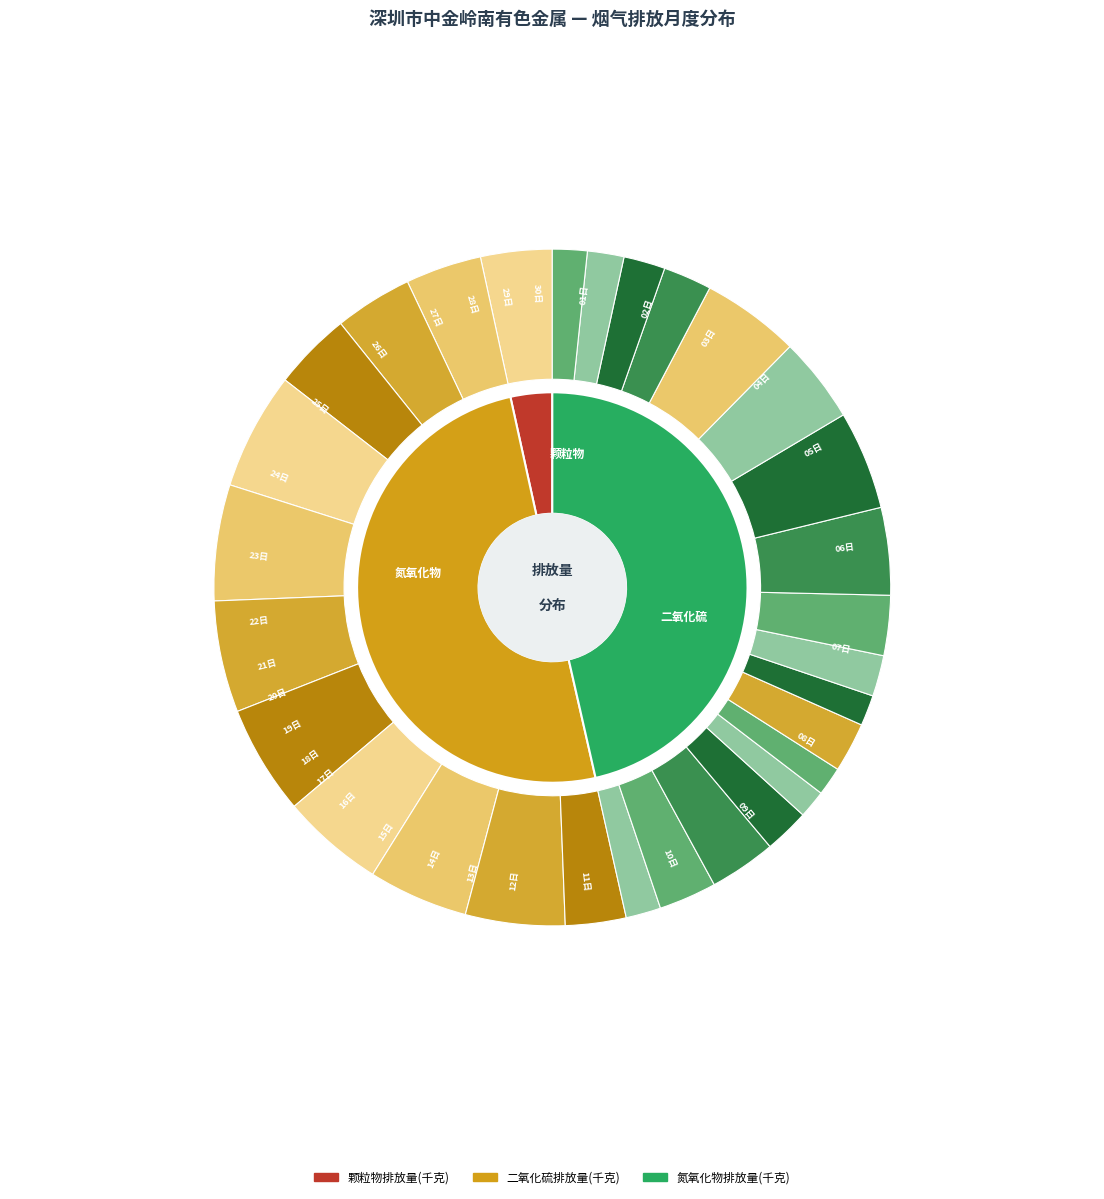

What is the smallest slice in the pie chart?

17日